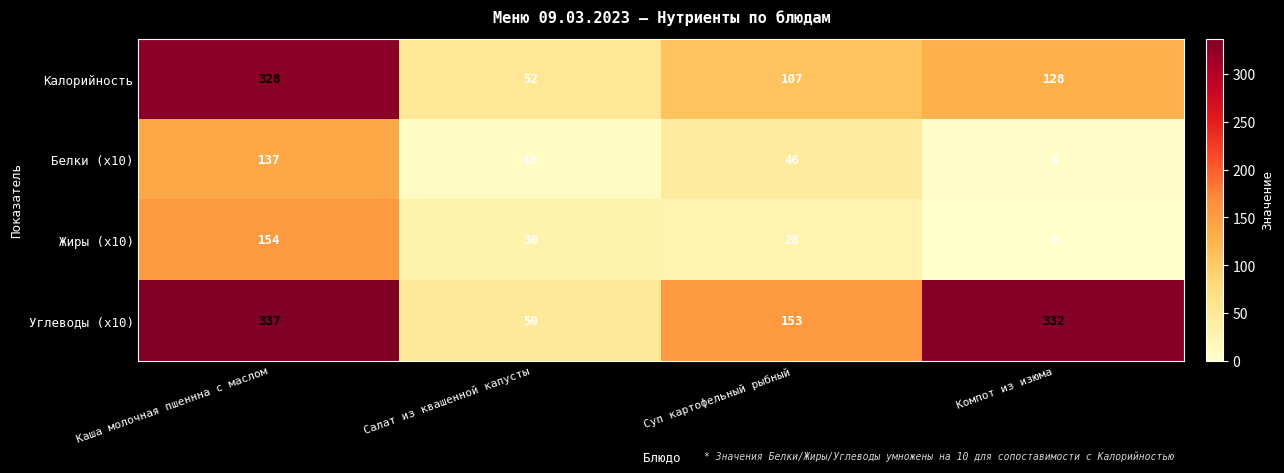

What is the difference between the highest and lowest values at Каша молочная пшеннна с маслом?

200